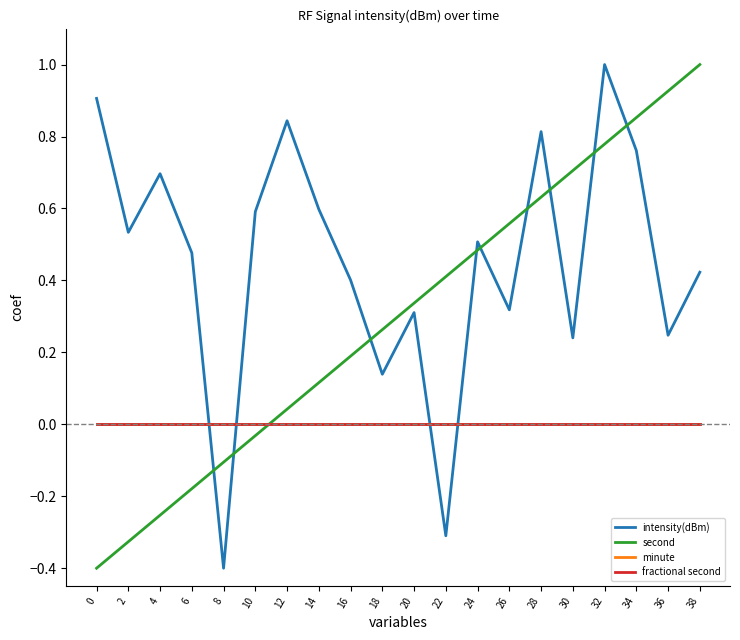

Reading left to right, what are all the values shown in this chart?

intensity(dBm): 0=0.9	2=0.5	4=0.7	6=0.5	8=-0.4	10=0.6	12=0.8	14=0.6	16=0.4	18=0.1	20=0.3	22=-0.3	24=0.5	26=0.3	28=0.8	30=0.2	32=1.0	34=0.8	36=0.2	38=0.4
second: 0=-0.4	2=-0.3	4=-0.3	6=-0.2	8=-0.1	10=-0.0	12=0.0	14=0.1	16=0.2	18=0.3	20=0.3	22=0.4	24=0.5	26=0.6	28=0.6	30=0.7	32=0.8	34=0.9	36=0.9	38=1.0
minute: 0=0.0	2=0.0	4=0.0	6=0.0	8=0.0	10=0.0	12=0.0	14=0.0	16=0.0	18=0.0	20=0.0	22=0.0	24=0.0	26=0.0	28=0.0	30=0.0	32=0.0	34=0.0	36=0.0	38=0.0
fractional second: 0=0.0	2=0.0	4=0.0	6=0.0	8=0.0	10=0.0	12=0.0	14=0.0	16=0.0	18=0.0	20=0.0	22=0.0	24=0.0	26=0.0	28=0.0	30=0.0	32=0.0	34=0.0	36=0.0	38=0.0